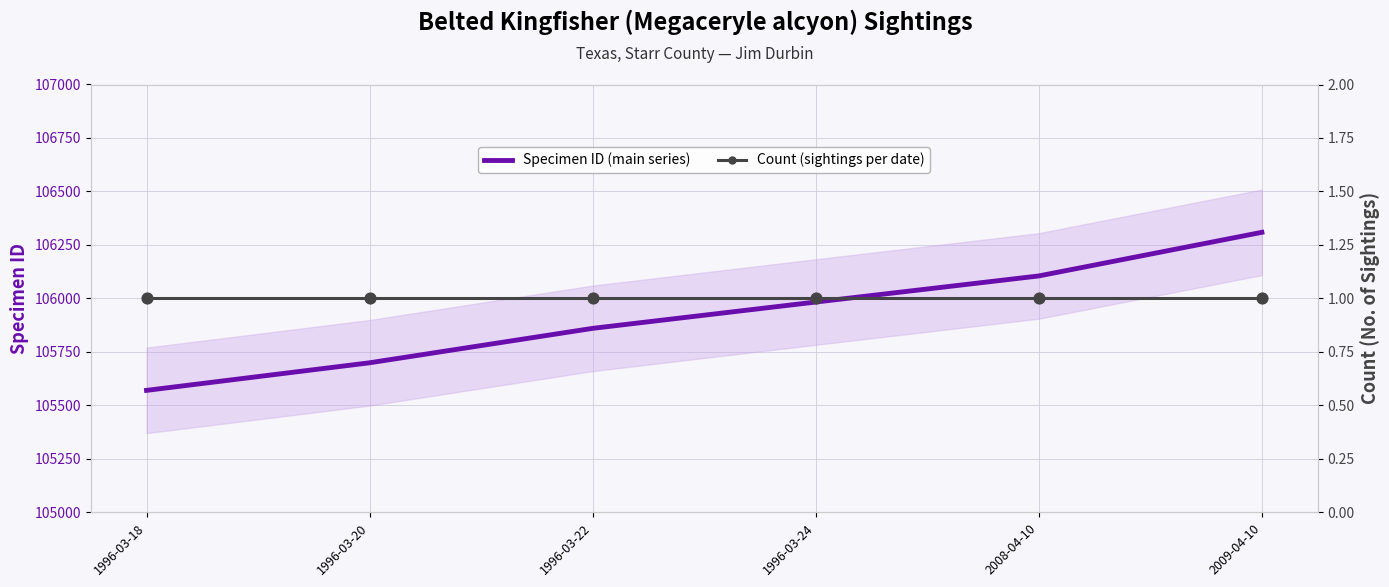

At how many categories does at least one series exceed 7563?

6